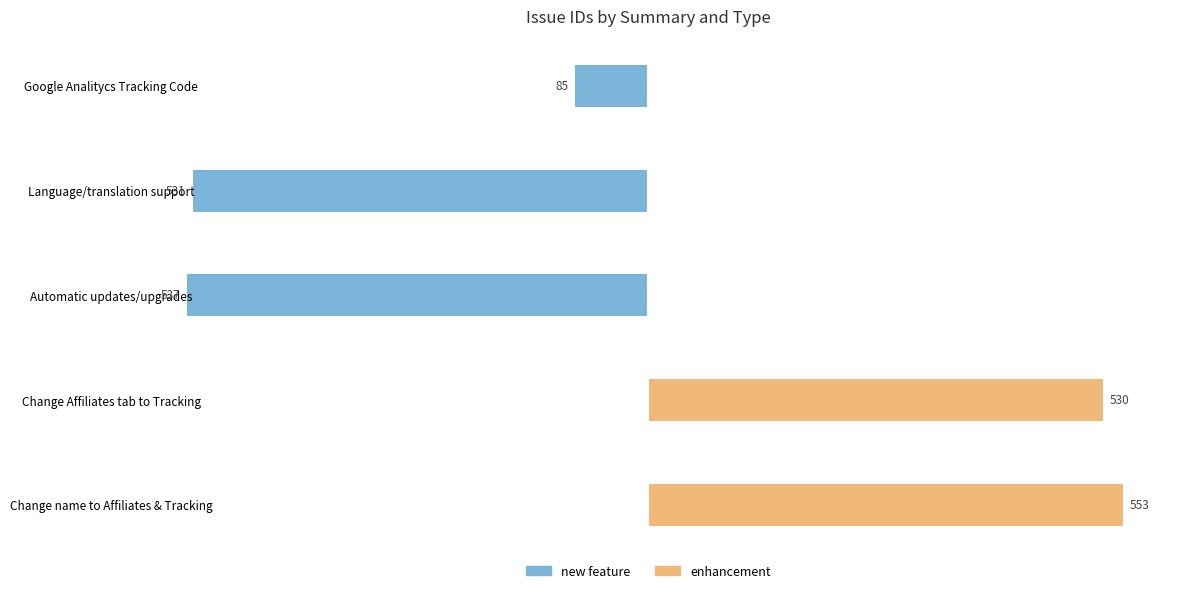

How many positive values does the enhancement series have?

2